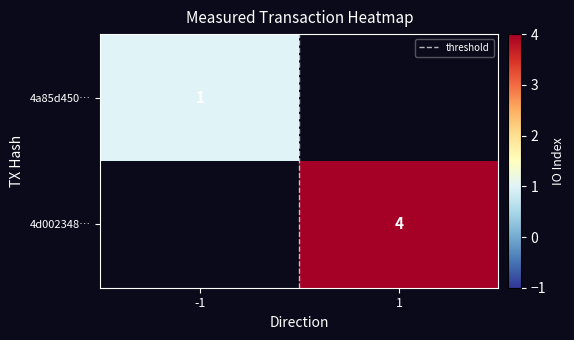

Is the value of 4d002348… at -1 greater than the value of 4a85d450… at -1?

No